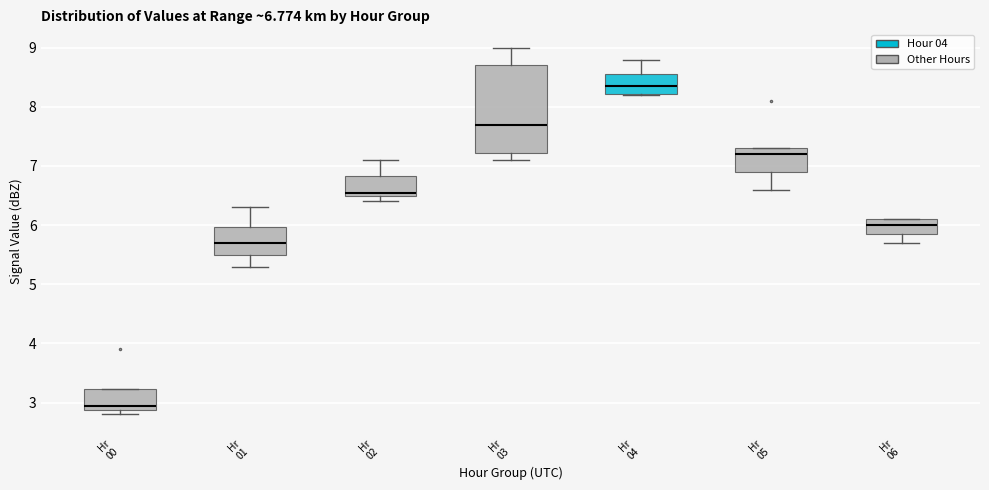

Which box's median line is the highest?

Hr 04